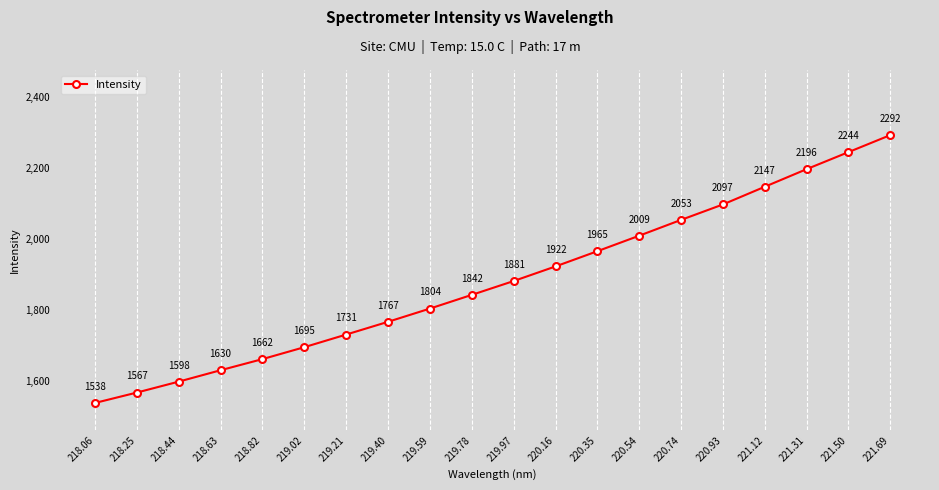

True or false: the data shows 1730.7 at 219.21.

True